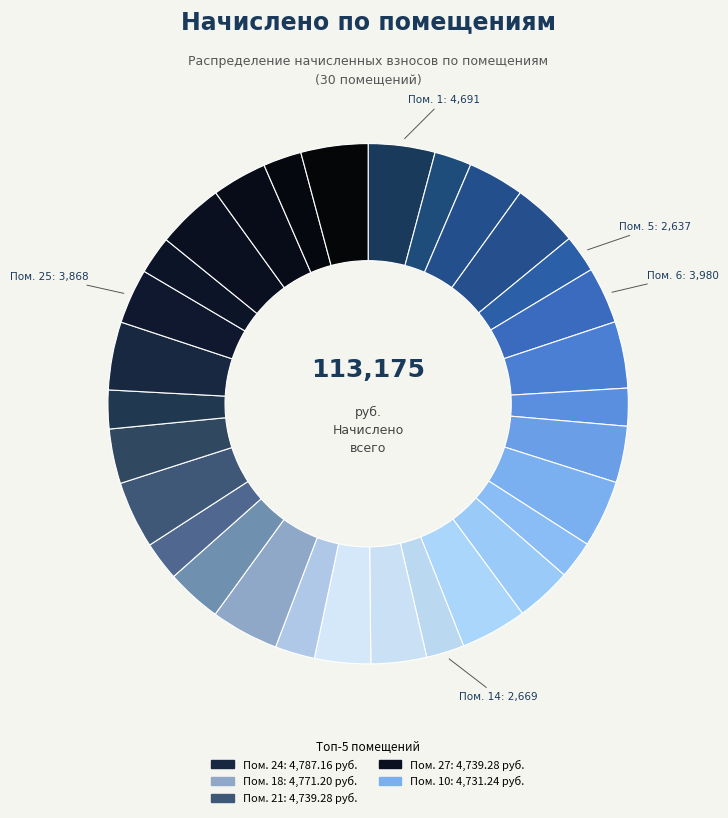

Does any single category account for the majority?

No